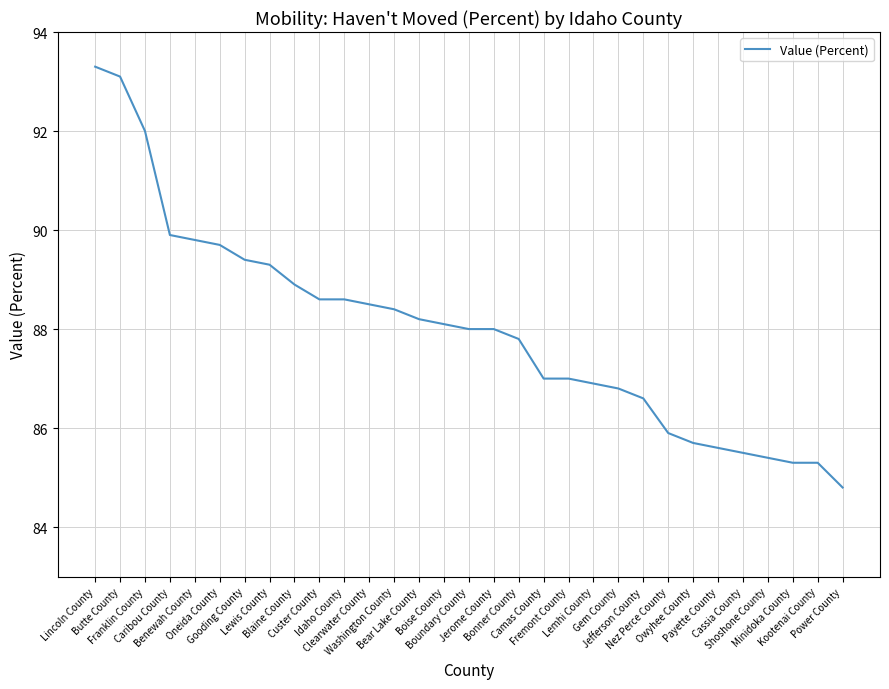

Which has a higher value, Camas County or Bonner County?

Bonner County